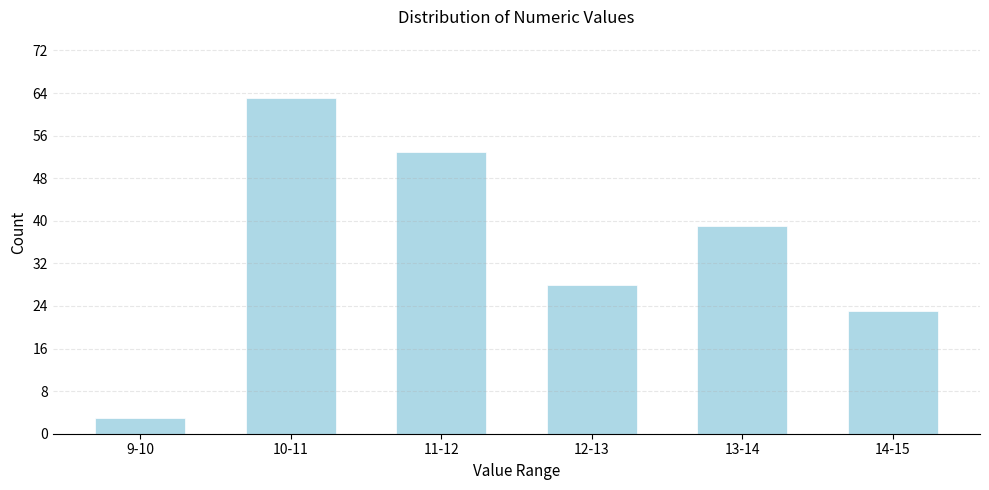

Reading left to right, extract all data points from this chart.

9-10=3	10-11=63	11-12=53	12-13=28	13-14=39	14-15=23